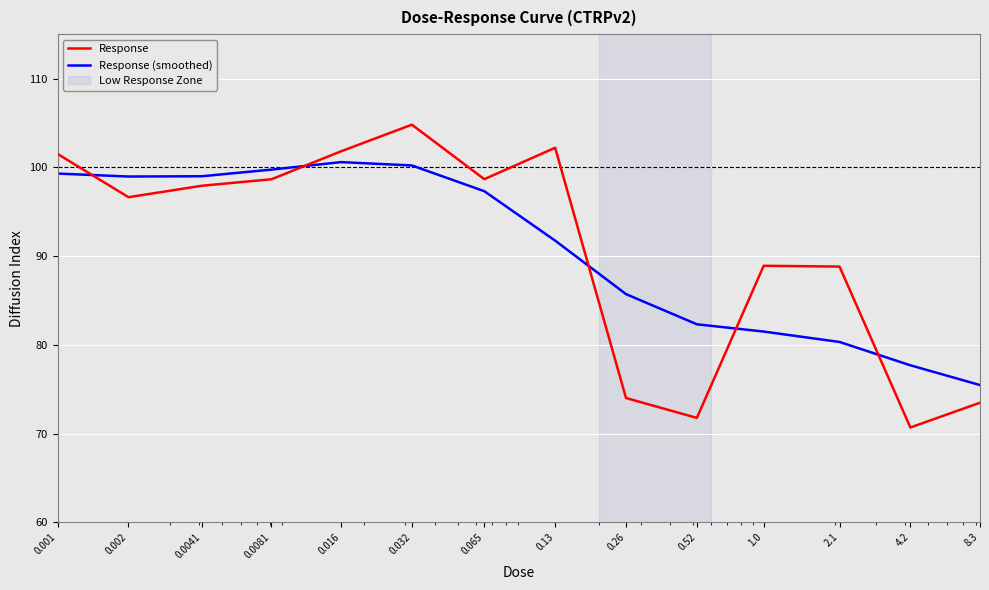

After their last crossing, which series has the higher values: Response (smoothed) or Response?

Response (smoothed)